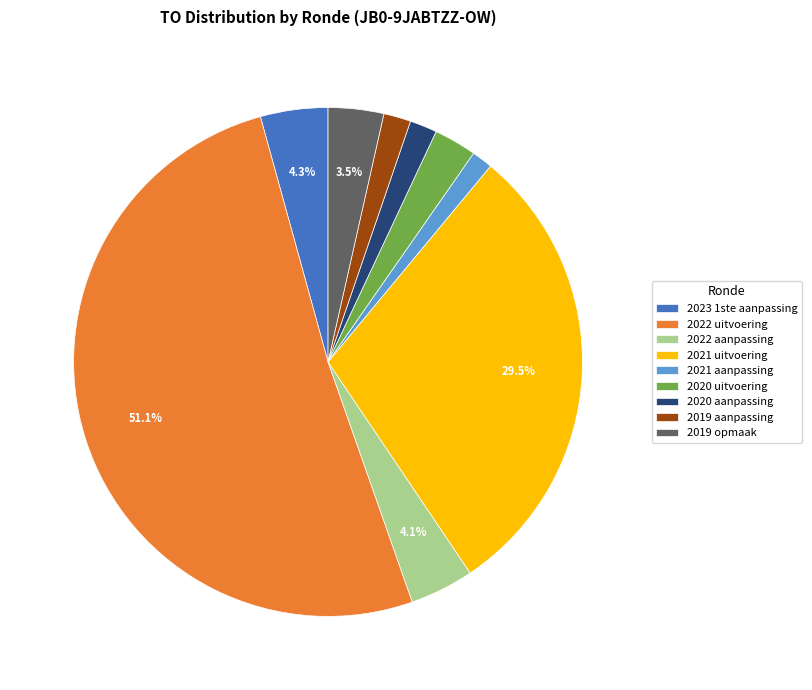

True or false: 2021 aanpassing accounts for 11% of the total.

False